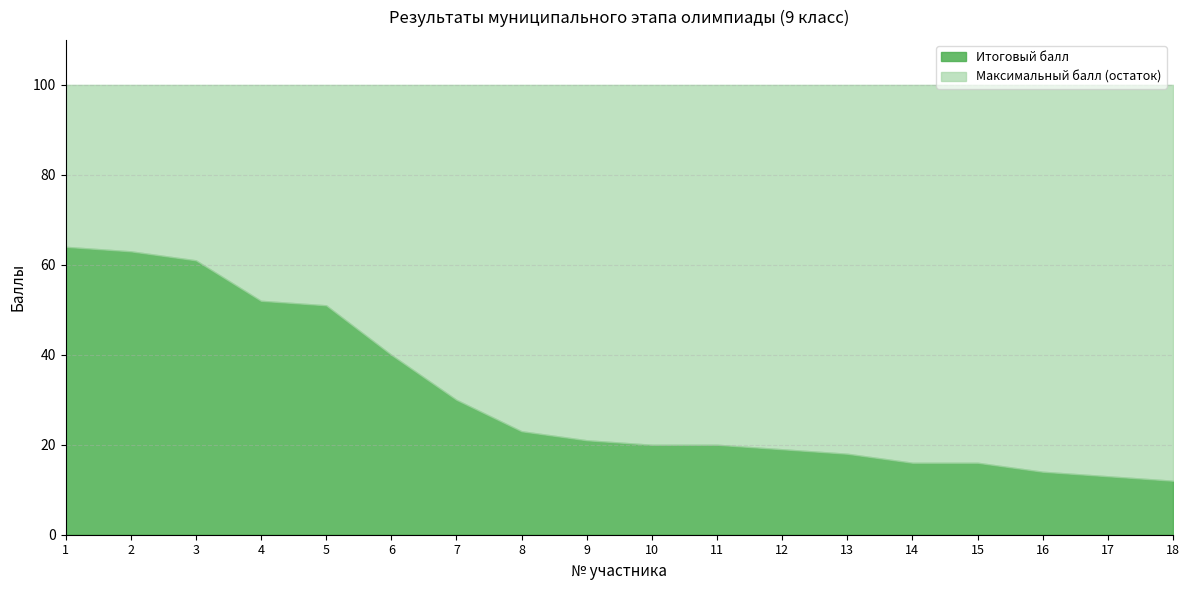

What is the value of the Итоговый балл point at the 9th from the left?

21